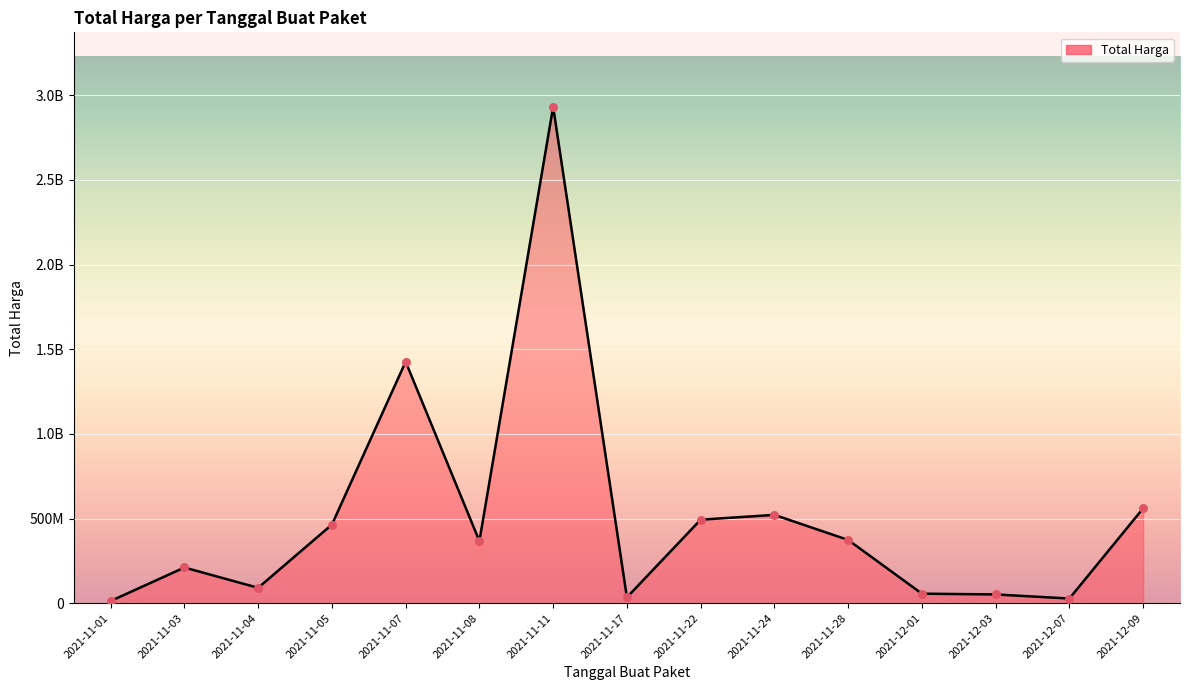

What is the change in value from 2021-11-04 to 2021-11-11?

+2840889925